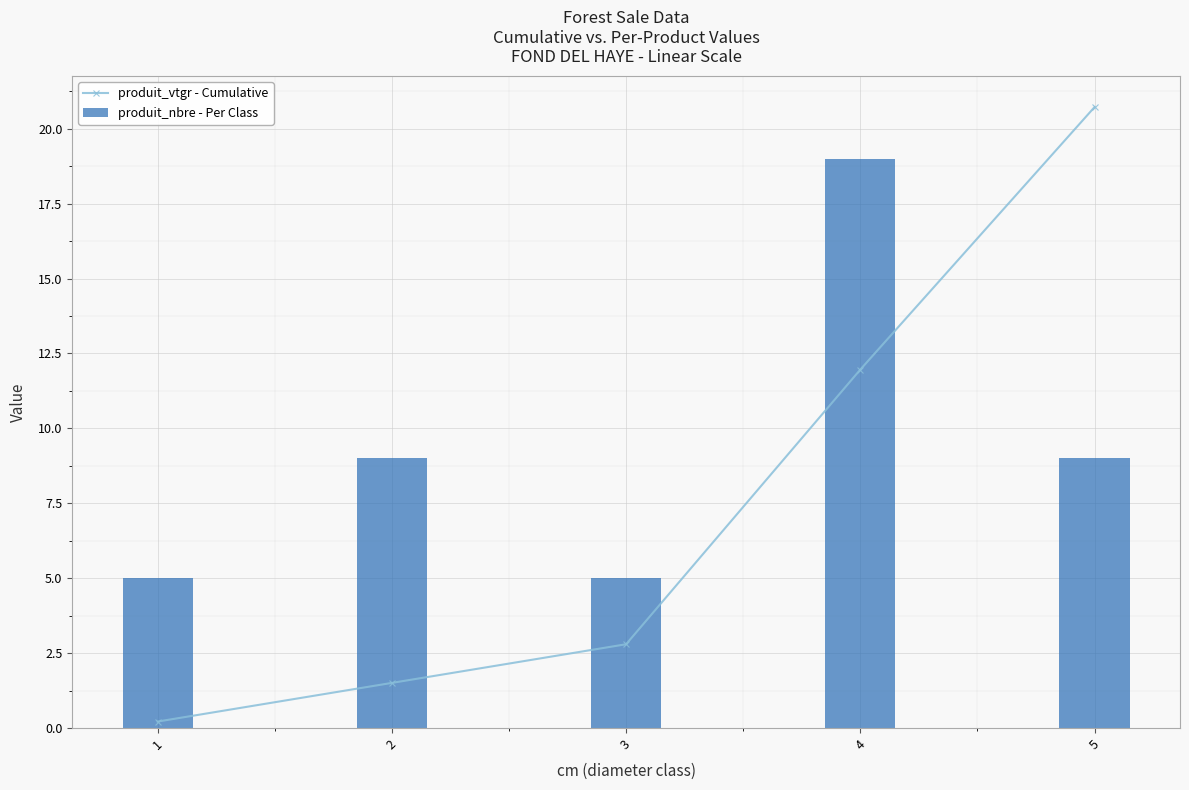

How many data points in produit_nbre - Per Class are above 9?

1